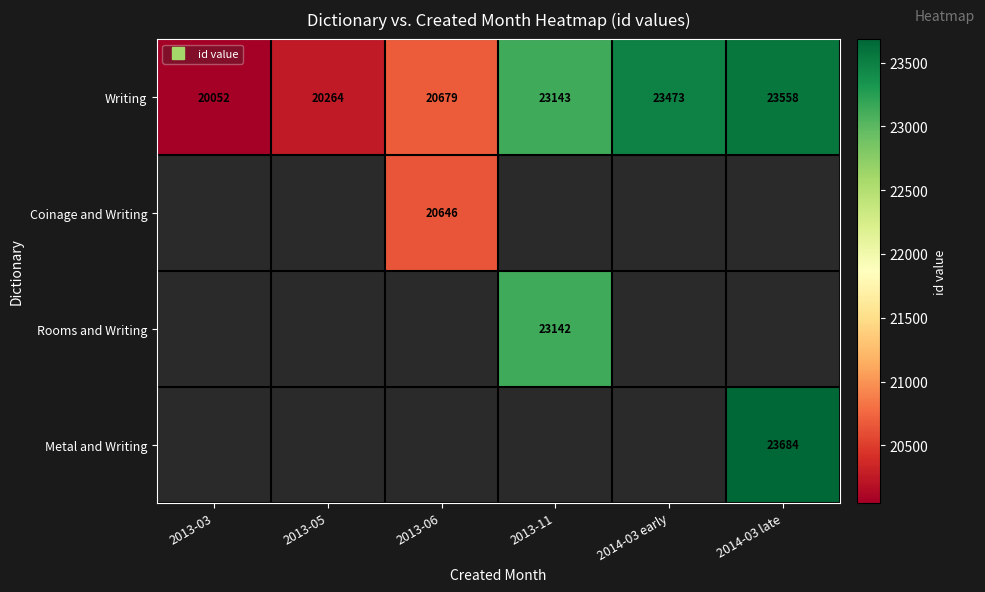

Which series has the largest total across all categories?

Writing